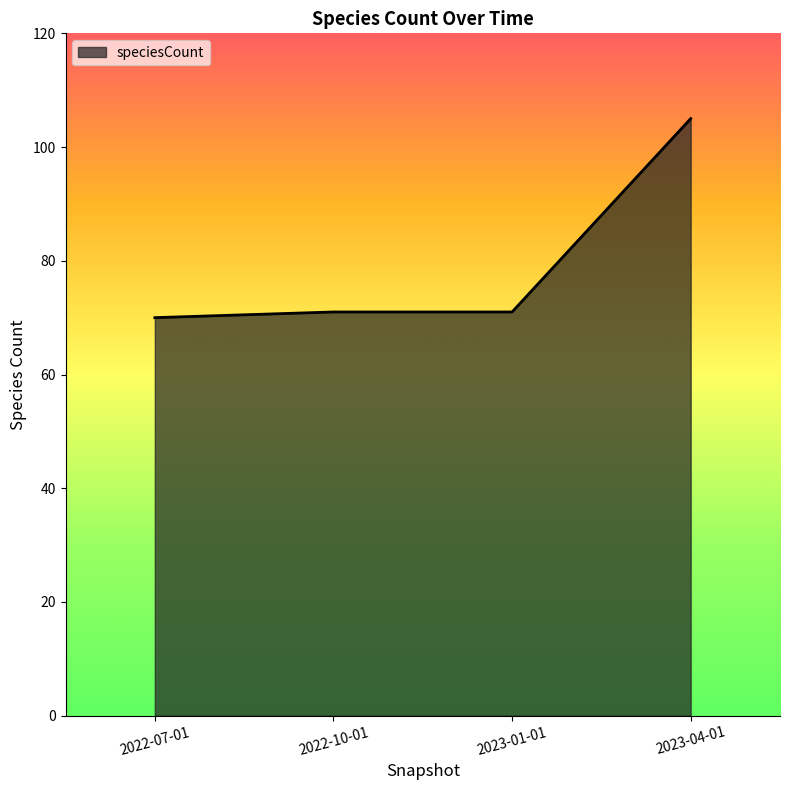

Which label corresponds to the smallest value in the chart?

2022-07-01